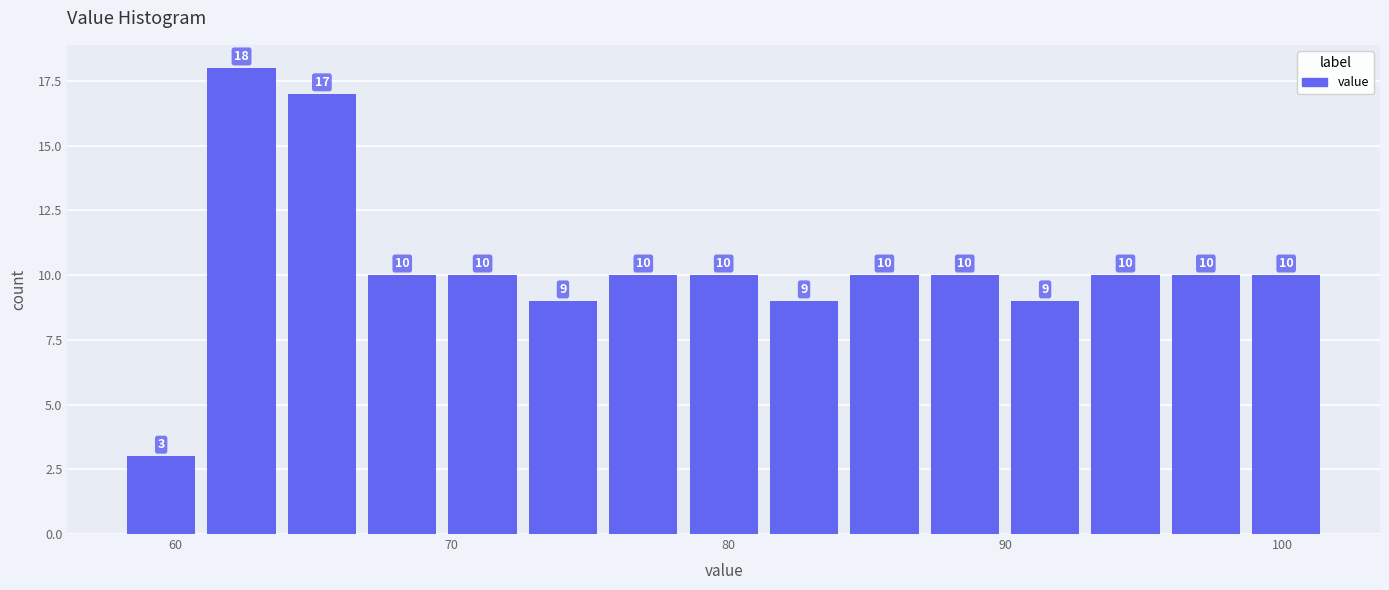

Around what value on the x-axis is the tallest bar? Give the approximate position of its centre, as read against the axis.

62